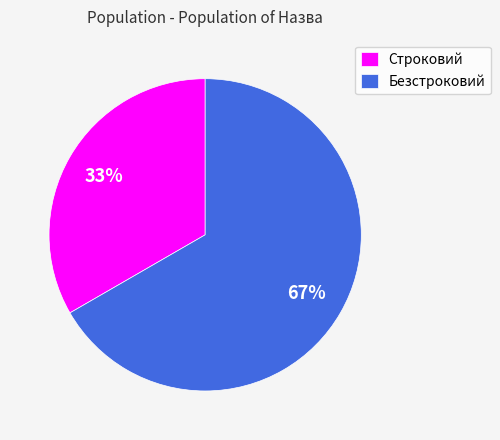

Count the number of slices in the pie.

2